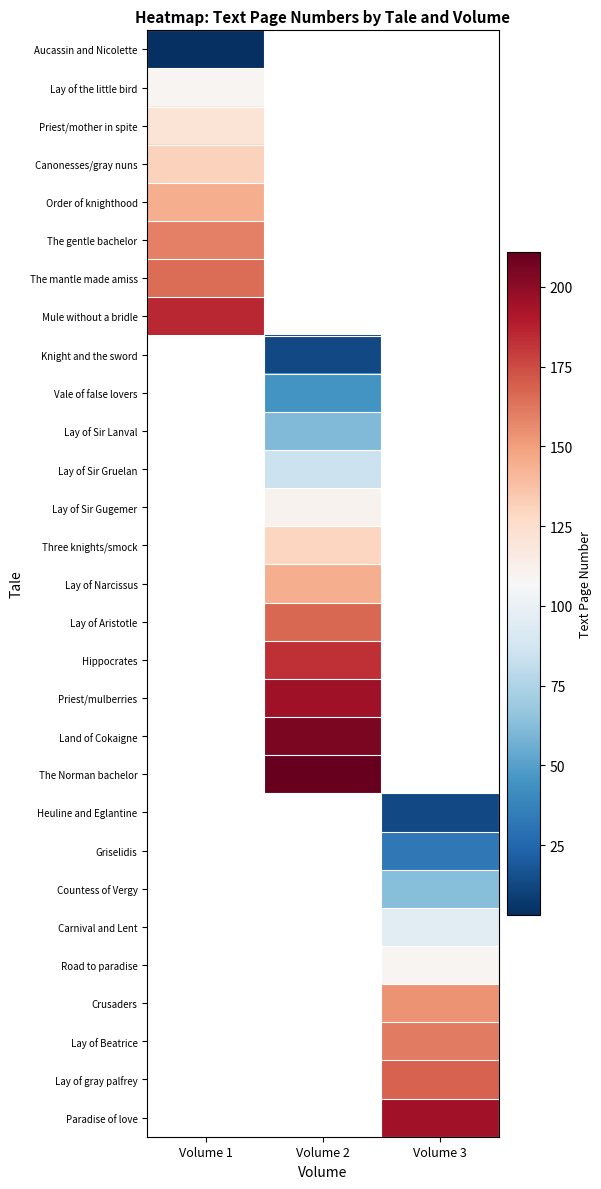

Between Volume 1 and Volume 3, which is larger?

Volume 3